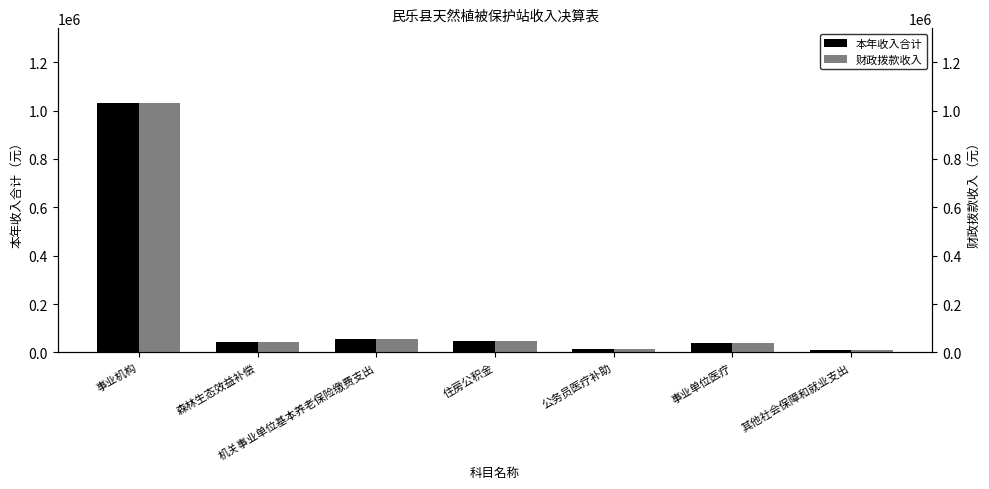

What is the value of the 本年收入合计 bar at the 4th from the left?

48216.0